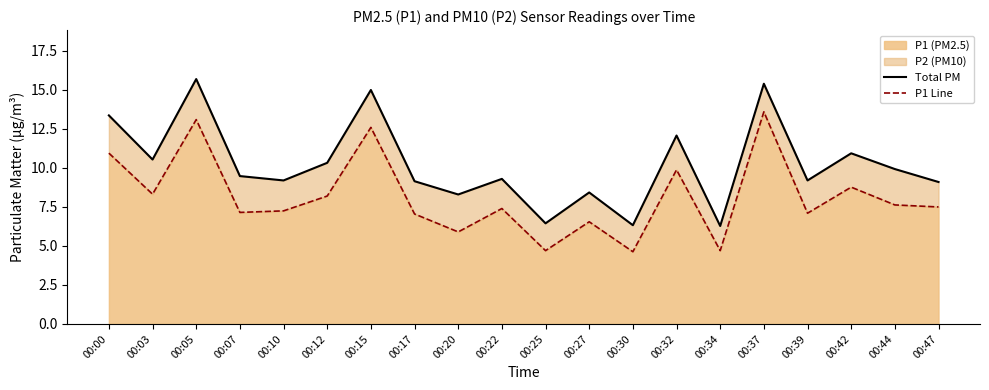

The Total PM series shows 10.9 at 00:42. True or false?

True